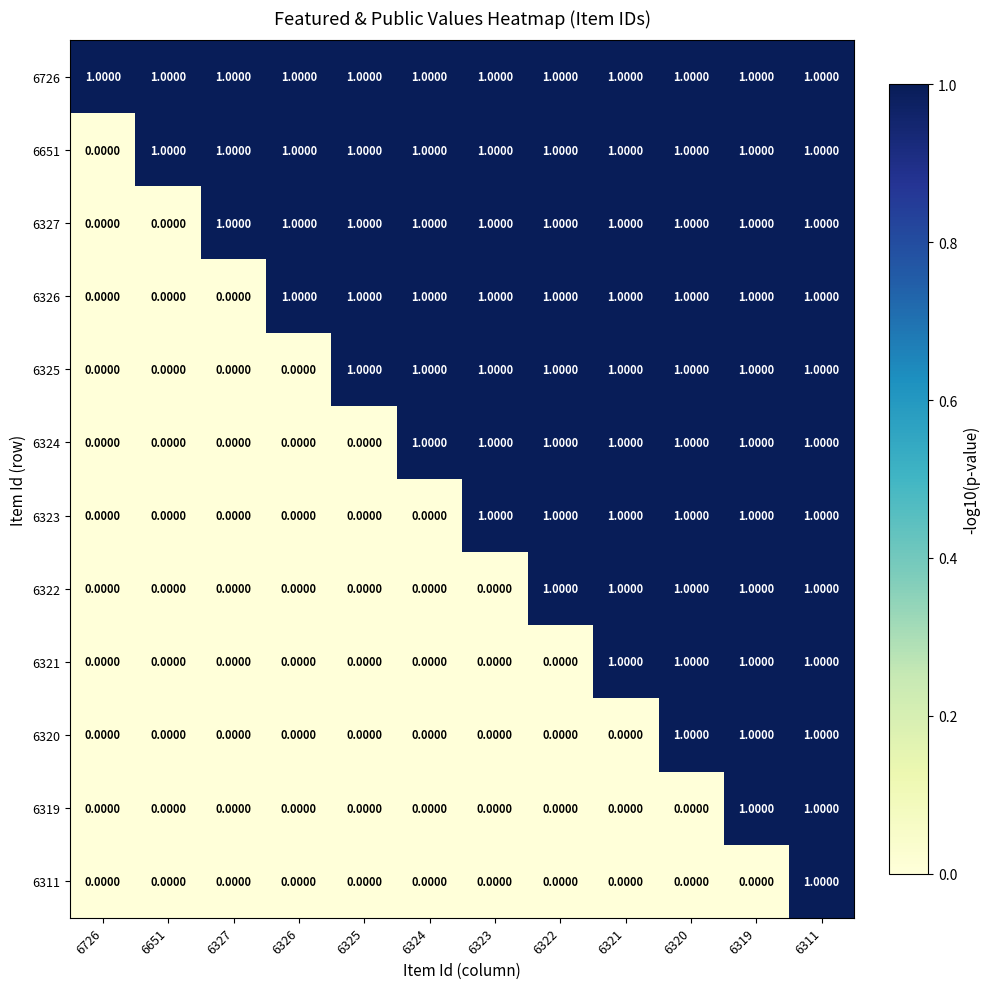

What is the sum of all 6324 values?

7